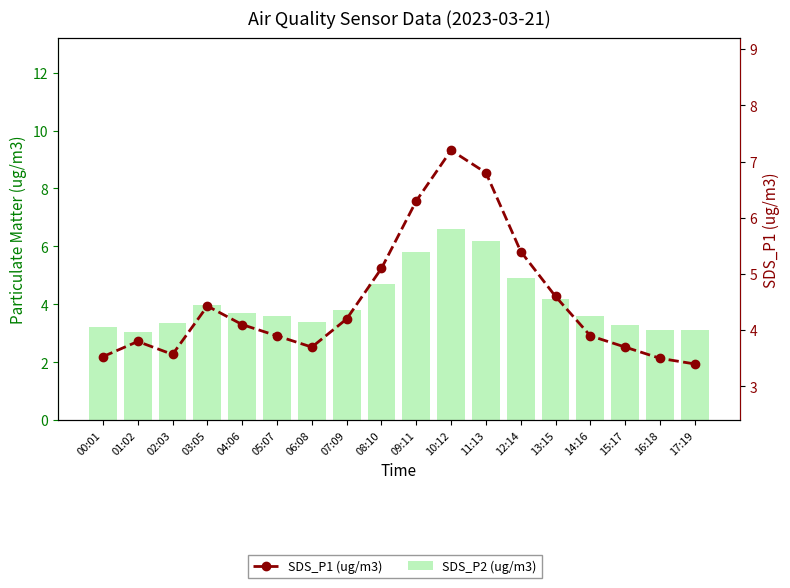

What is the difference between the maximum and minimum values in the SDS_P1 (ug/m3) series?

3.8